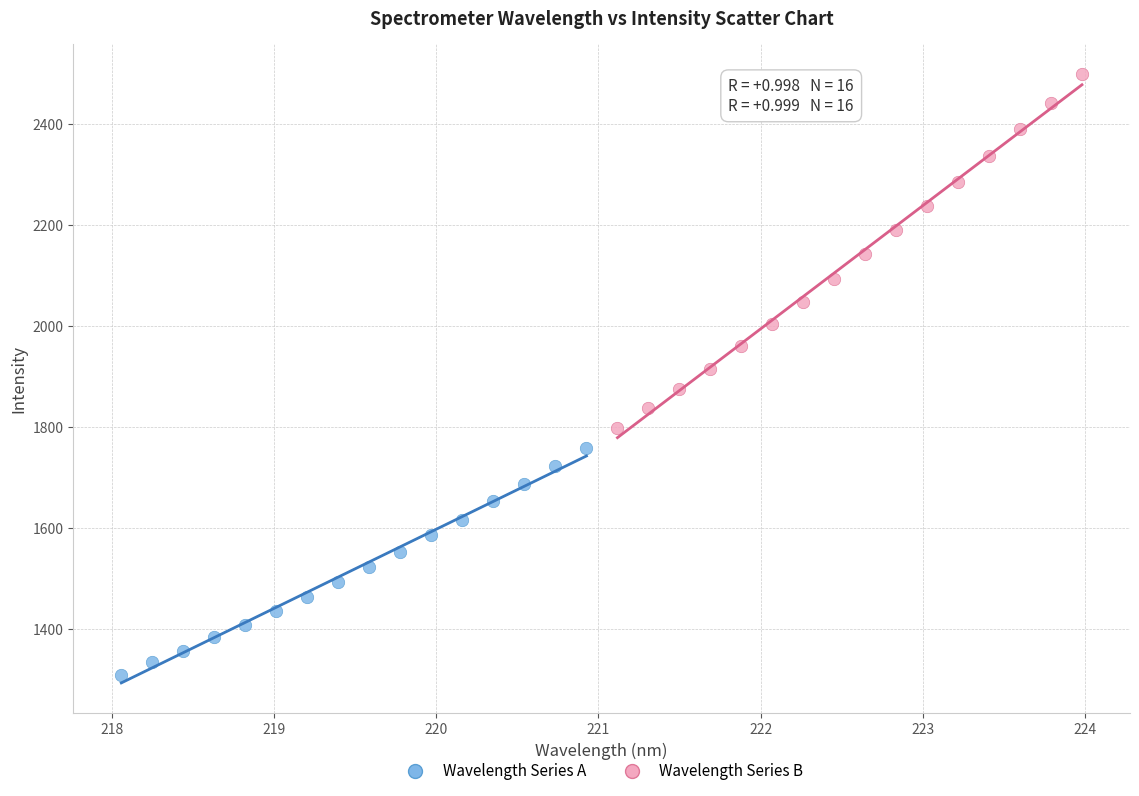

Which series reaches the maximum Y coordinate?

Wavelength Series B